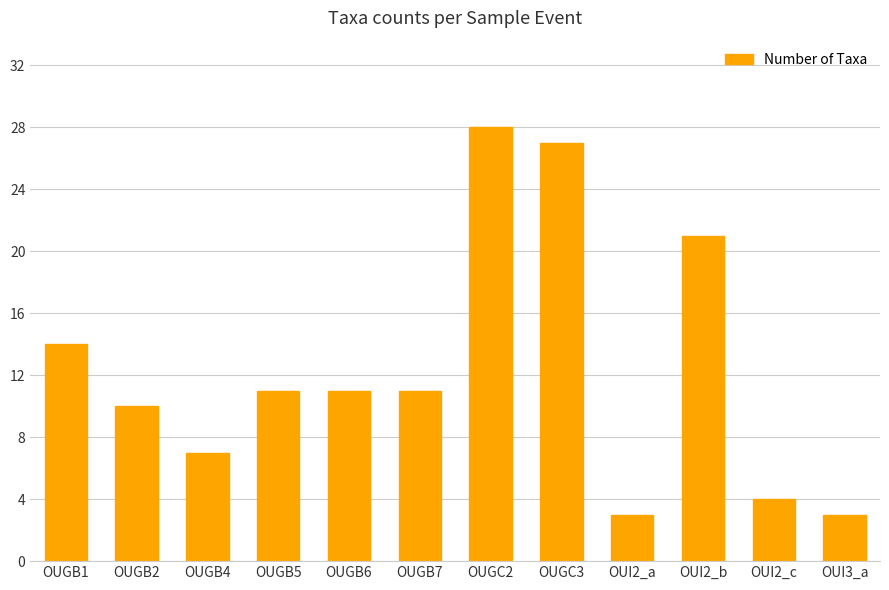

At which category does the chart reach its peak across all series?

OUGC2